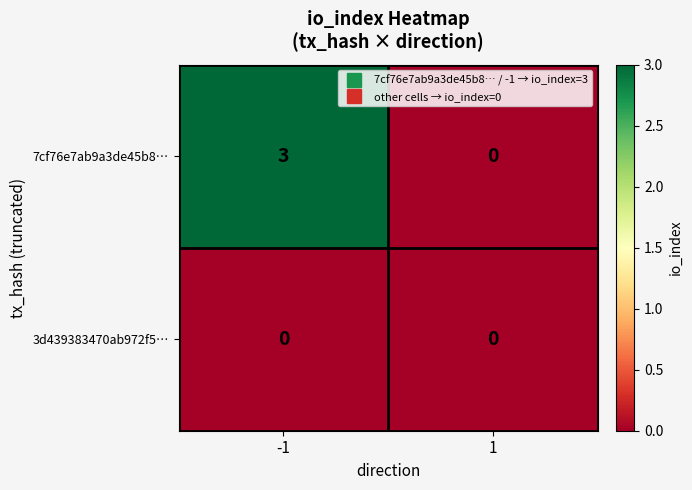

List the series in order of their overall mean, highest first.

7cf76e7ab9a3de45b8…, 3d439383470ab972f5…